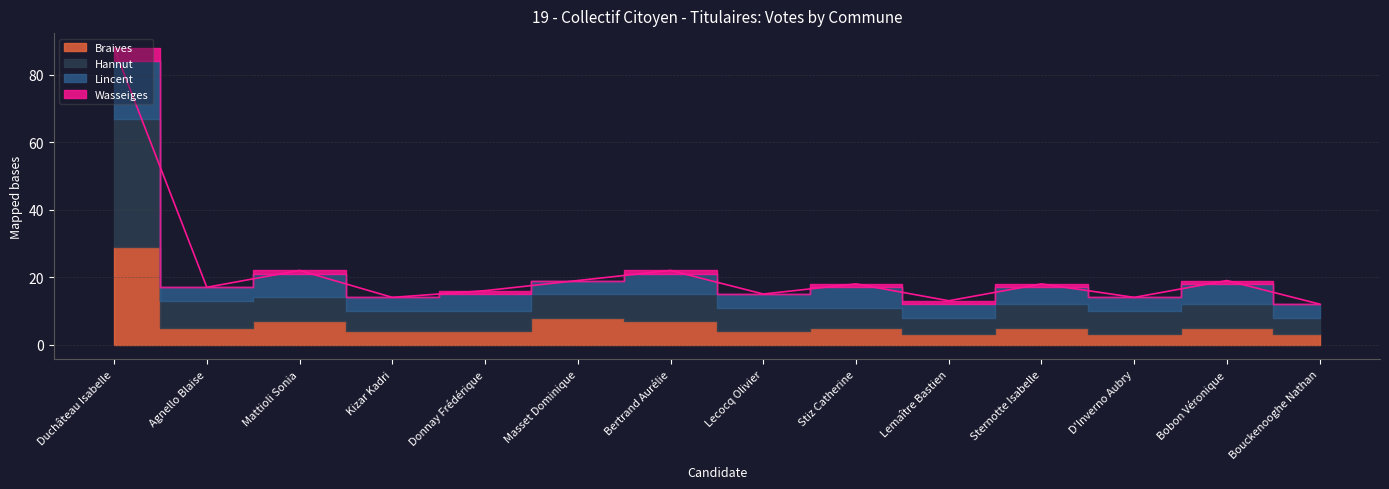

What is the label of the 2nd point from the right?

Bobon Véronique